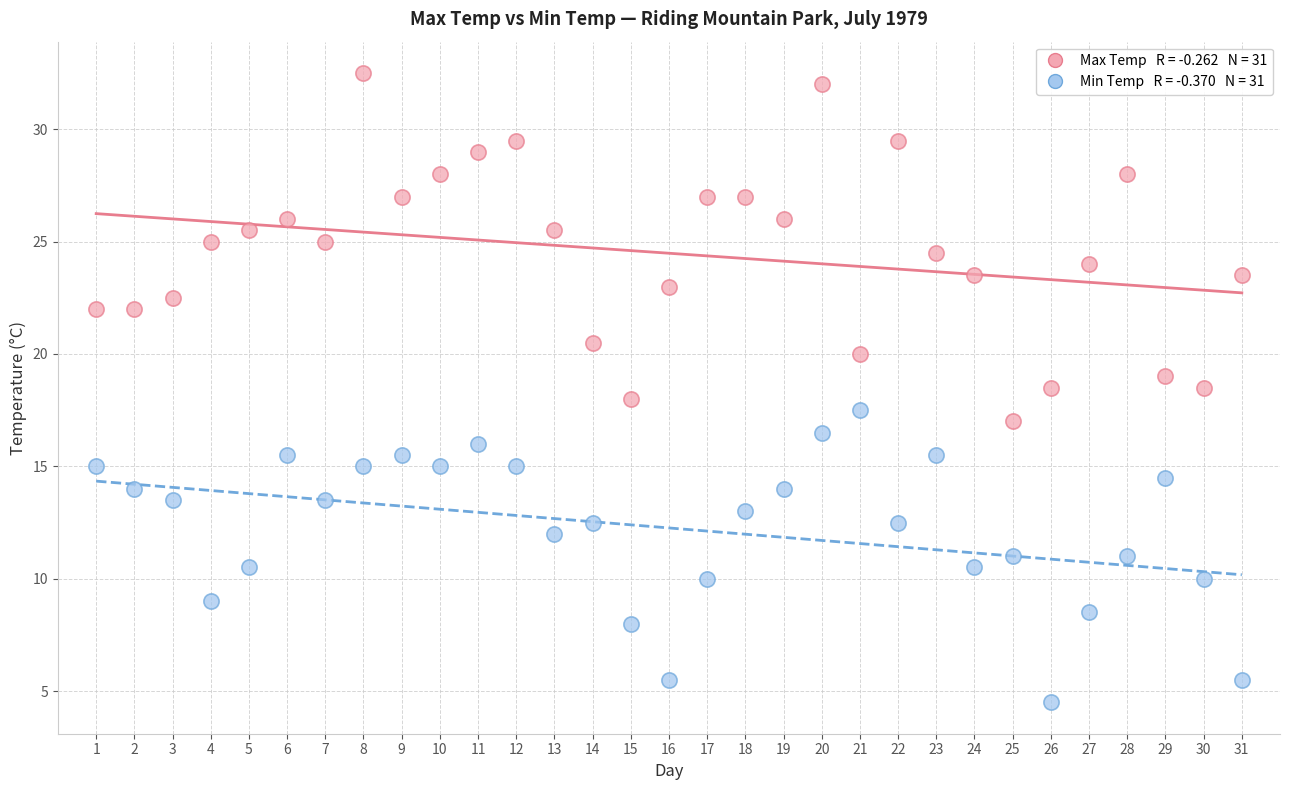

Across all data points, what is the range of X values (max minus min)?

30.0